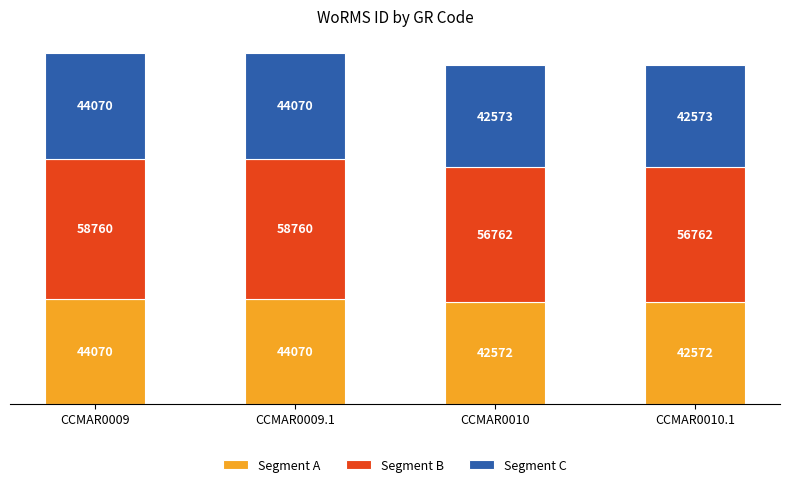

What is the total value across all series at CCMAR0009.1?

146900